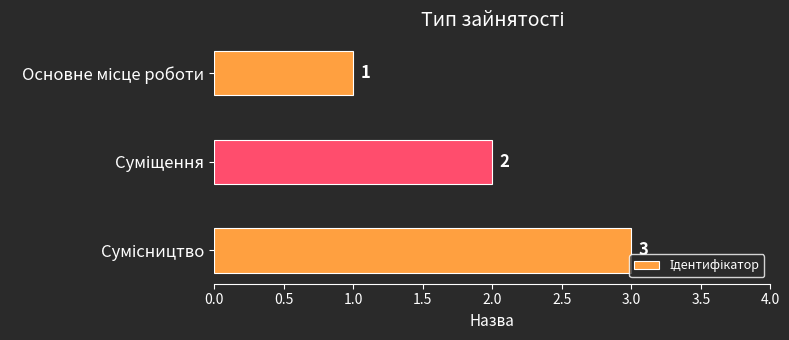

Count the values in the range 1 to 3.

3